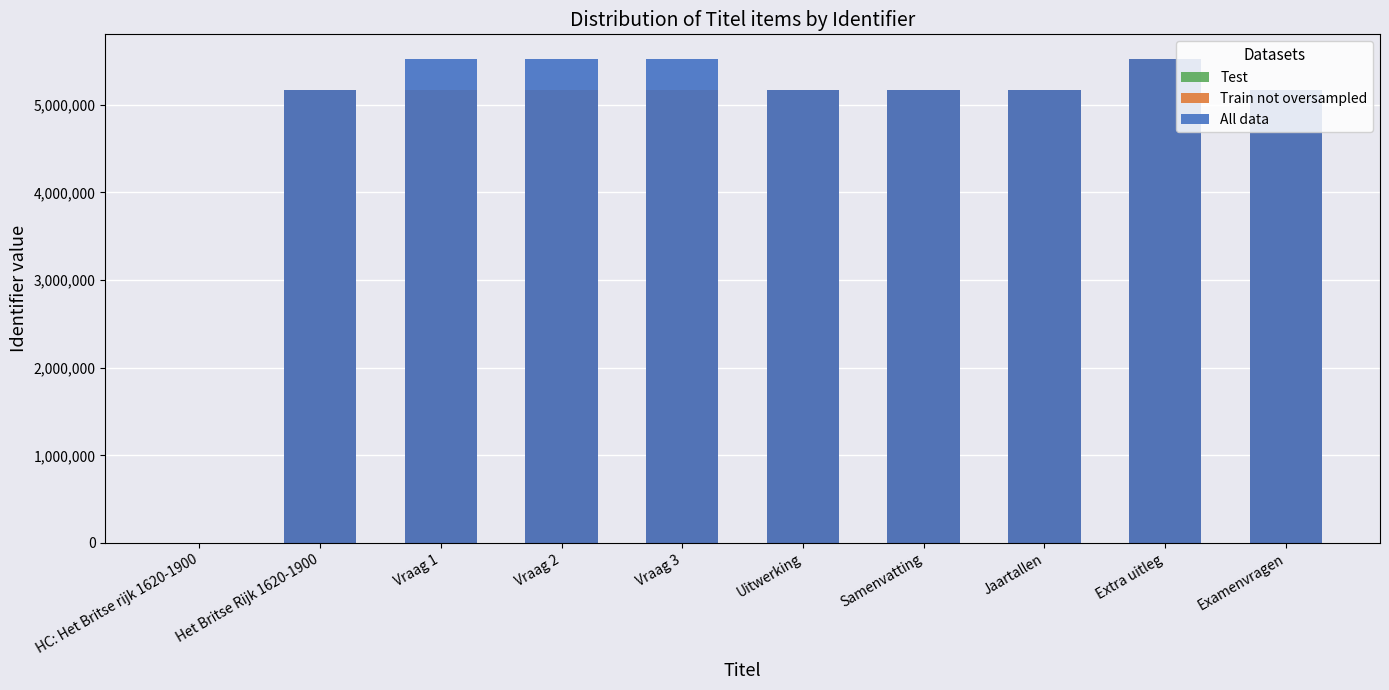

How many groups of bars are there?

10